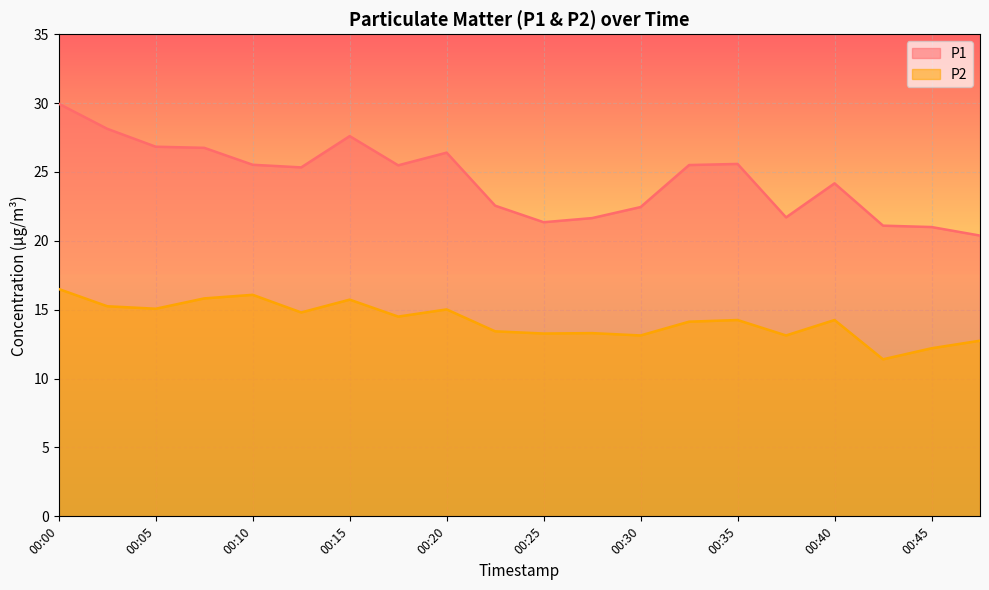

Rank the series by their average value, from highest to lowest.

P1, P2